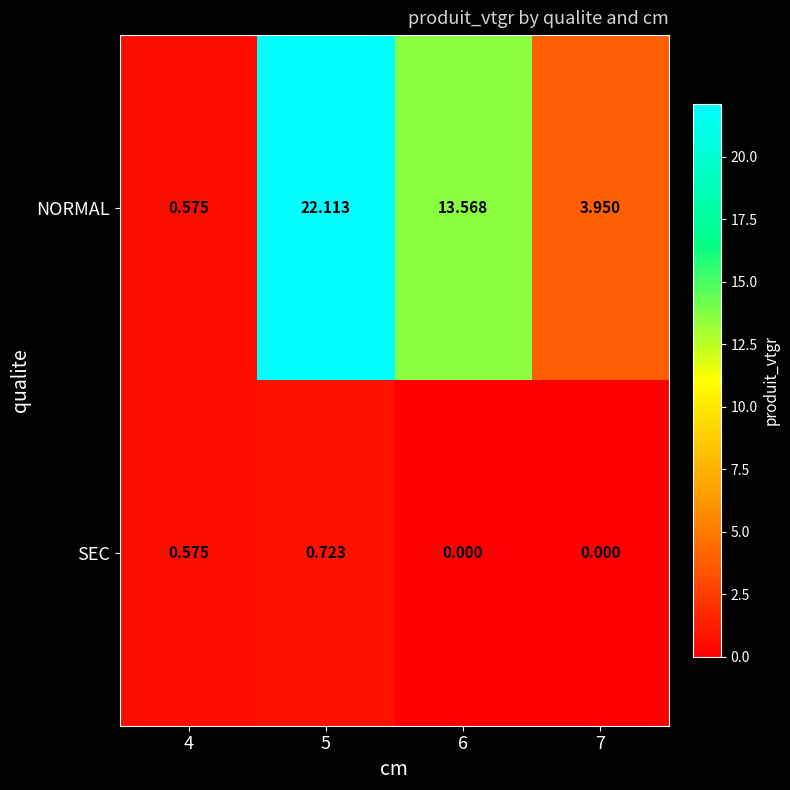

Rank the series by their average value, from lowest to highest.

SEC, NORMAL